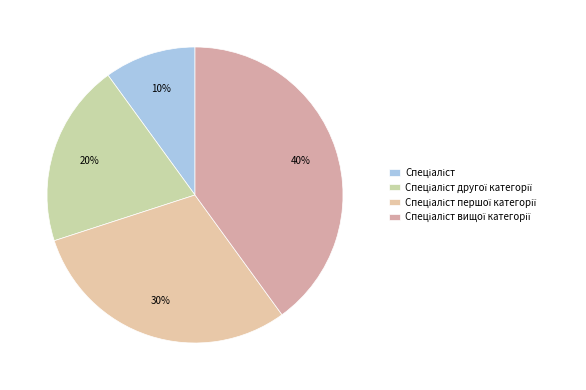

Count the number of slices in the pie.

4